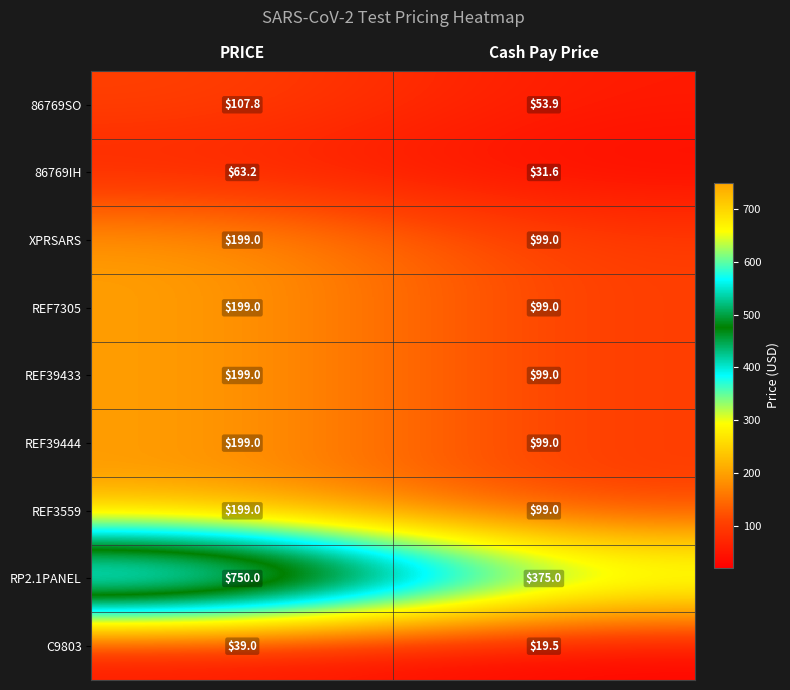

What is the difference between the highest and lowest values at PRICE?

711.0